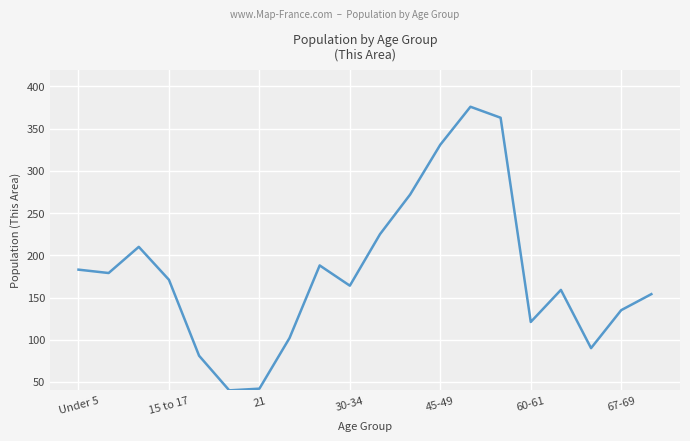

What is the greatest value displayed?

376